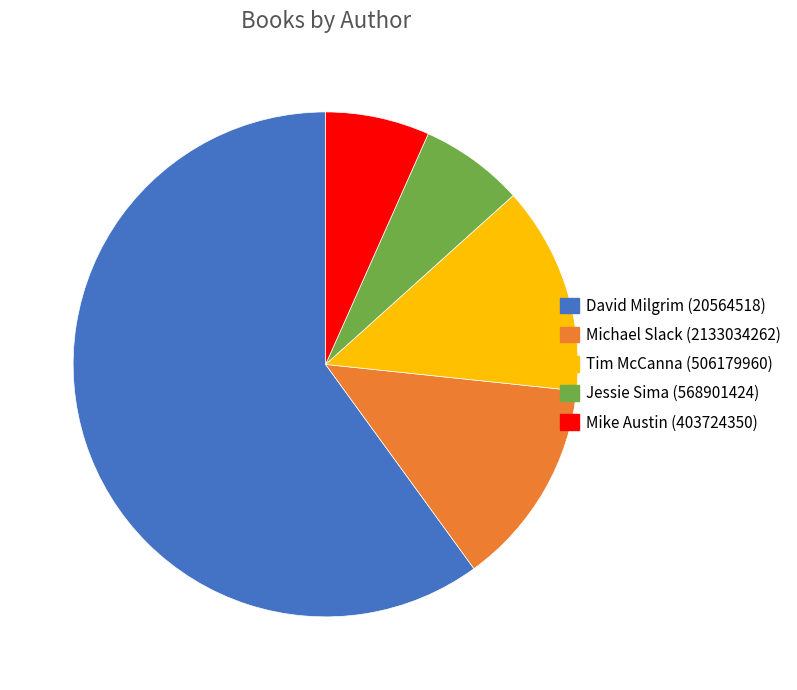

Which category has the biggest portion of the pie?

David Milgrim (20564518)